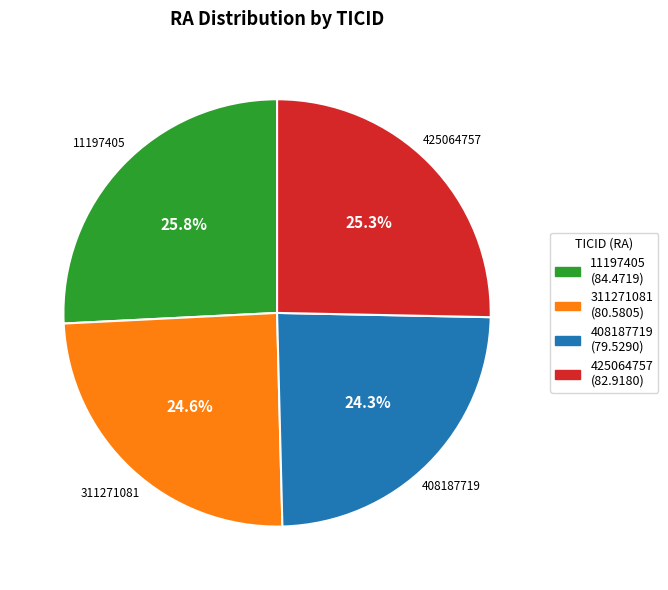

Does 408187719 represent more than half of the total?

No